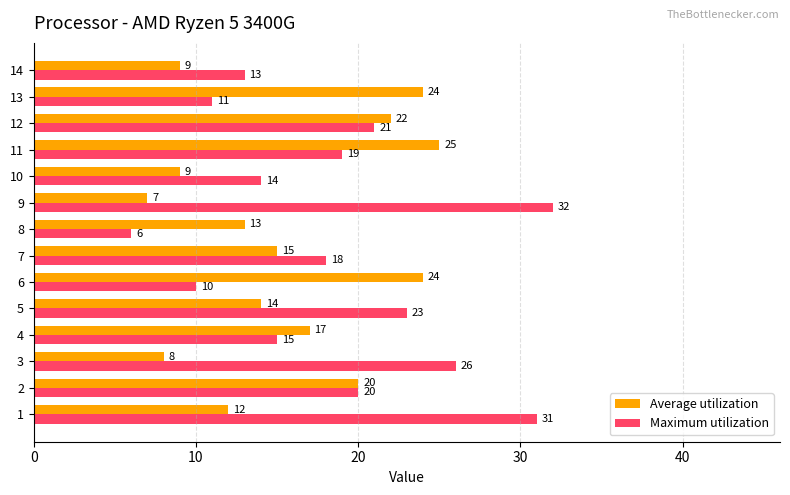

What is the sum of all Average utilization values?

219